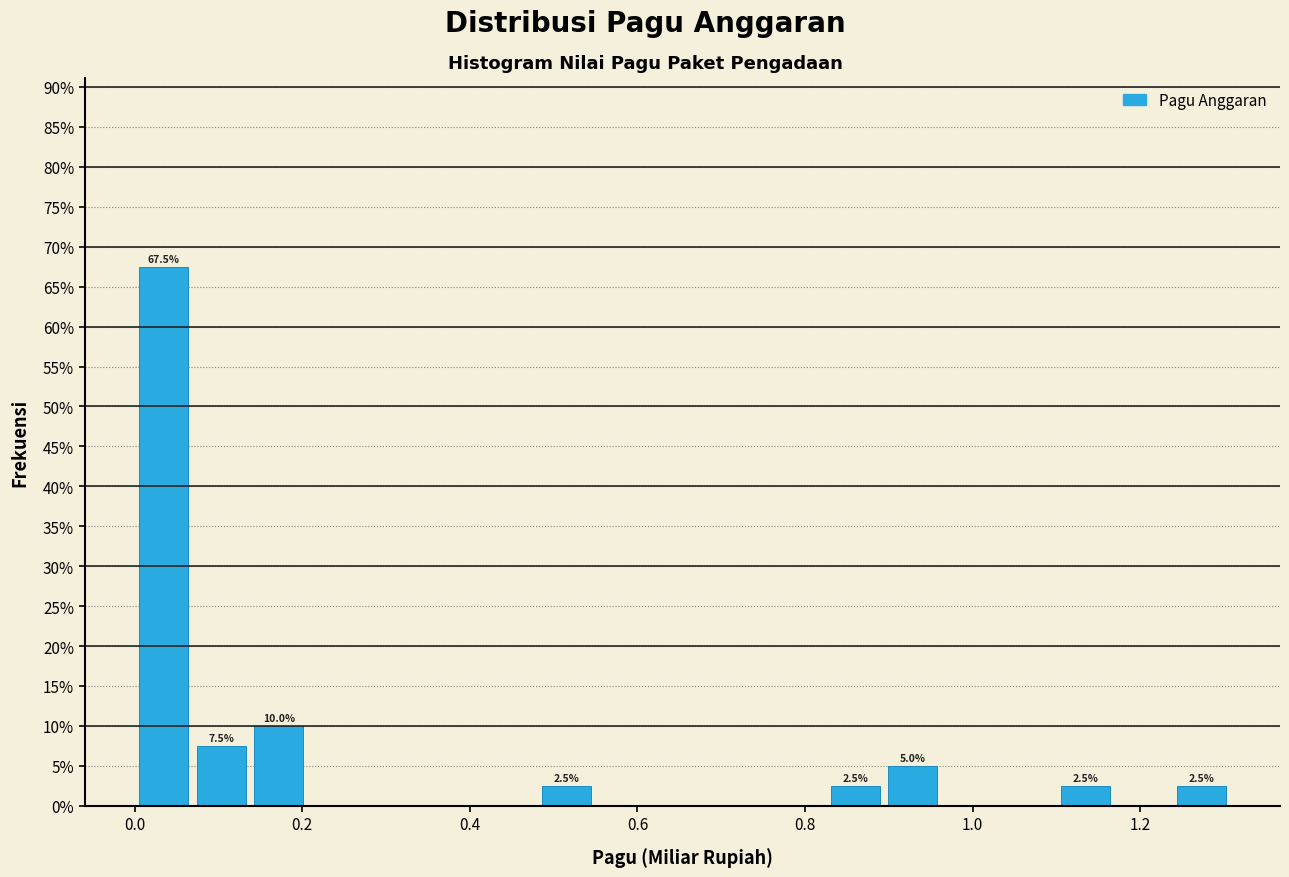

Around what value on the x-axis is the tallest bar? Give the approximate position of its centre, as read against the axis.

0.04